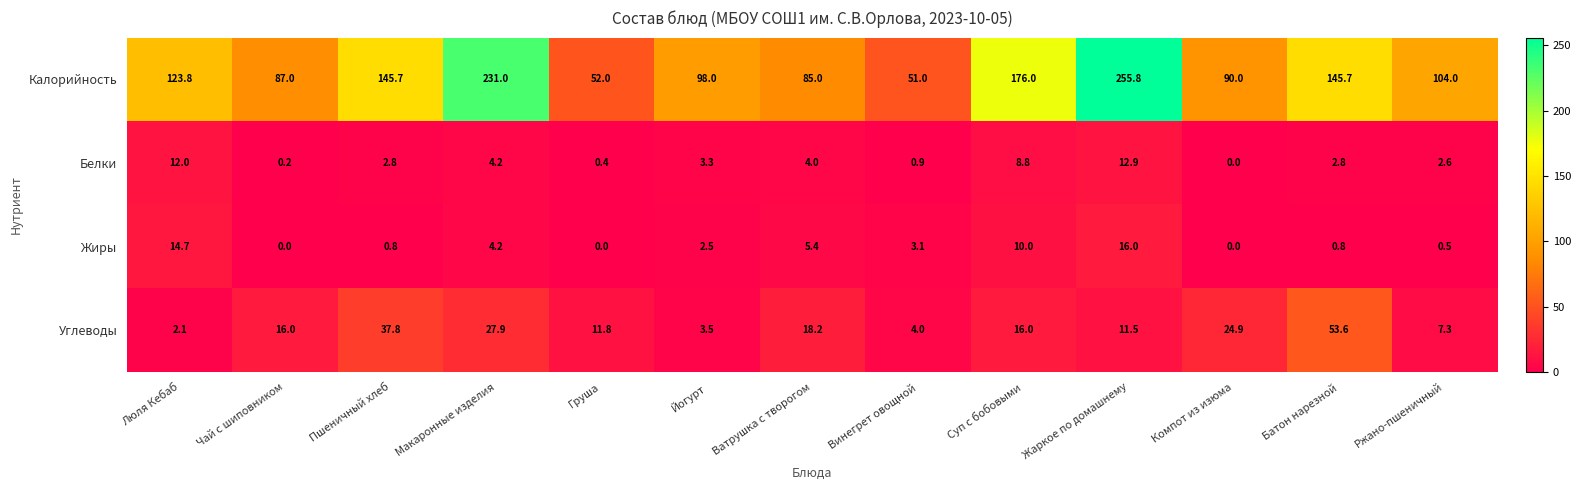

Count the number of data series in this chart.

4